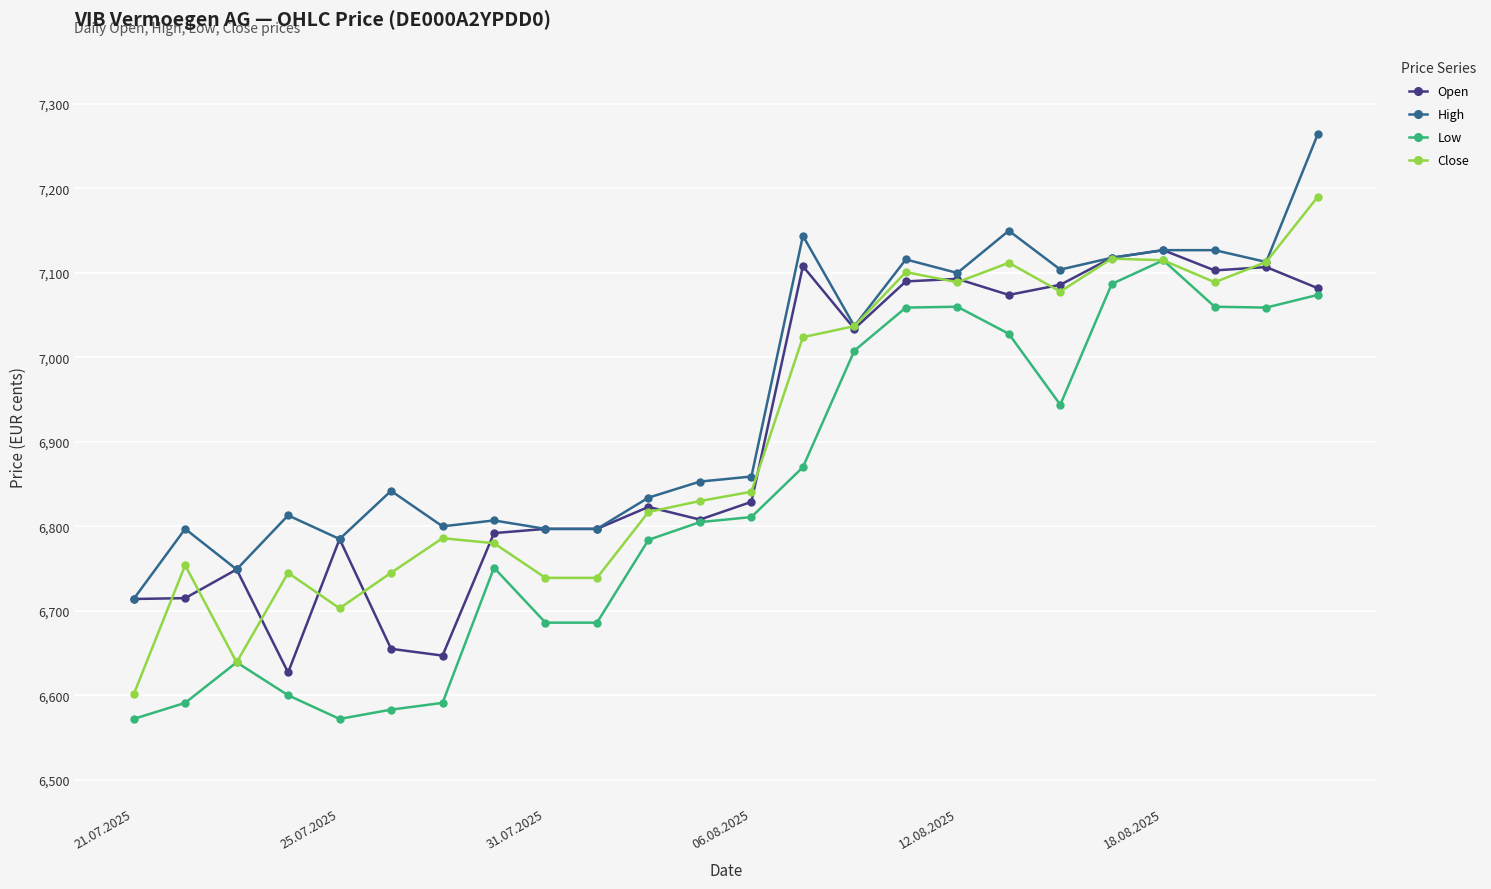

Rank the series by their maximum value, from highest to lowest.

High, Close, Open, Low